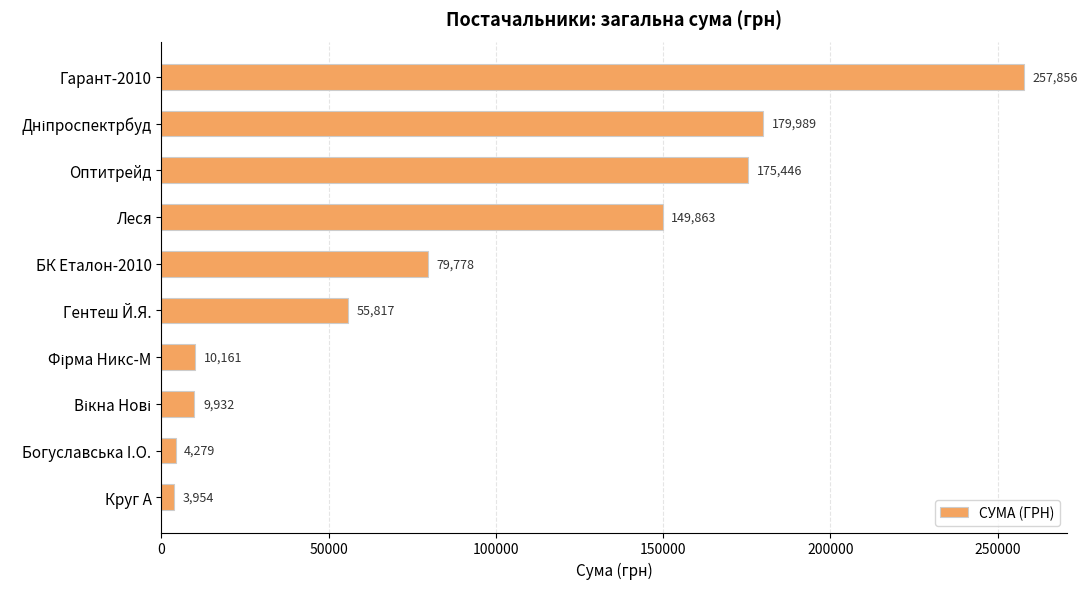

True or false: the data shows 3954.3 at Круг А.

True